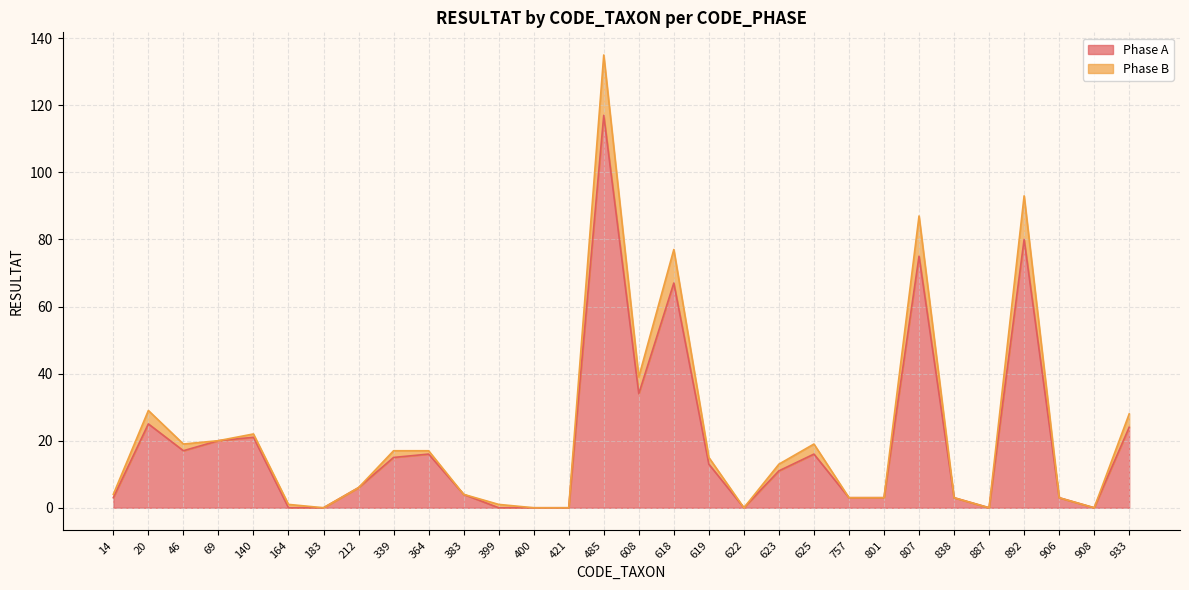

At which category is the sum across all series the highest?

485